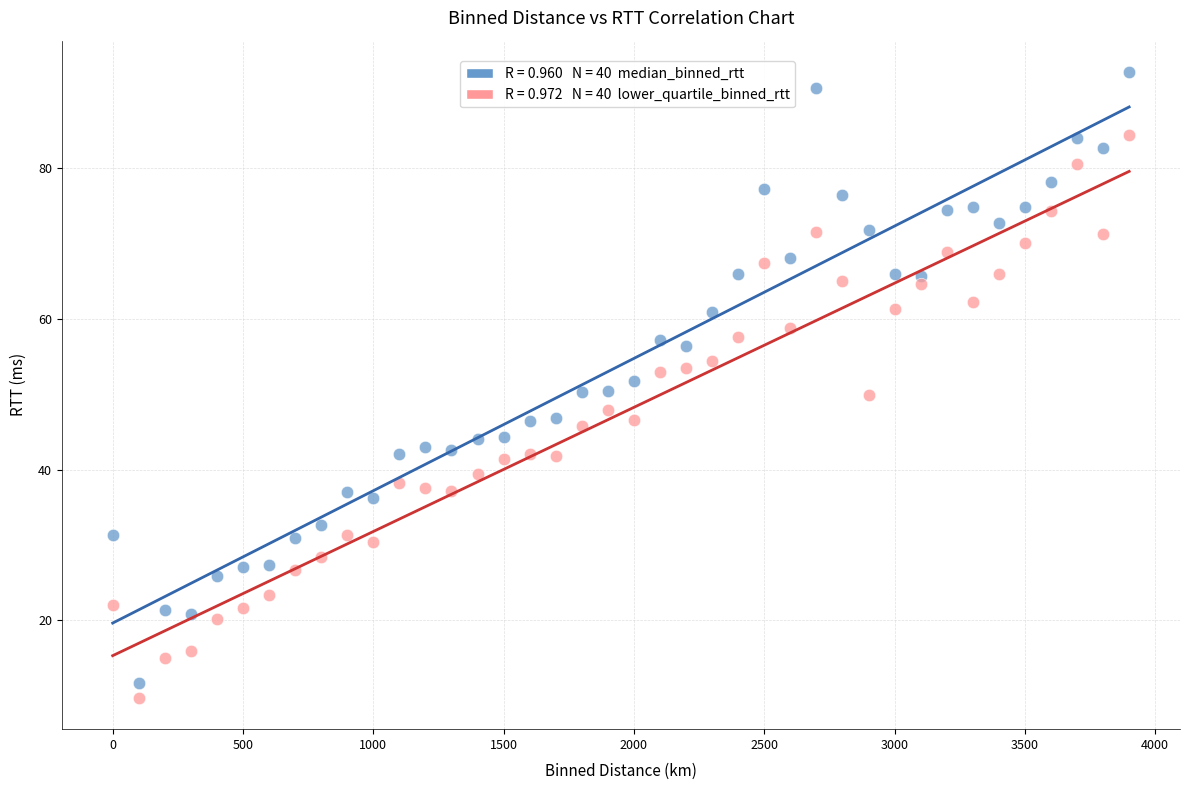

Count the number of points in this scatter plot.

80